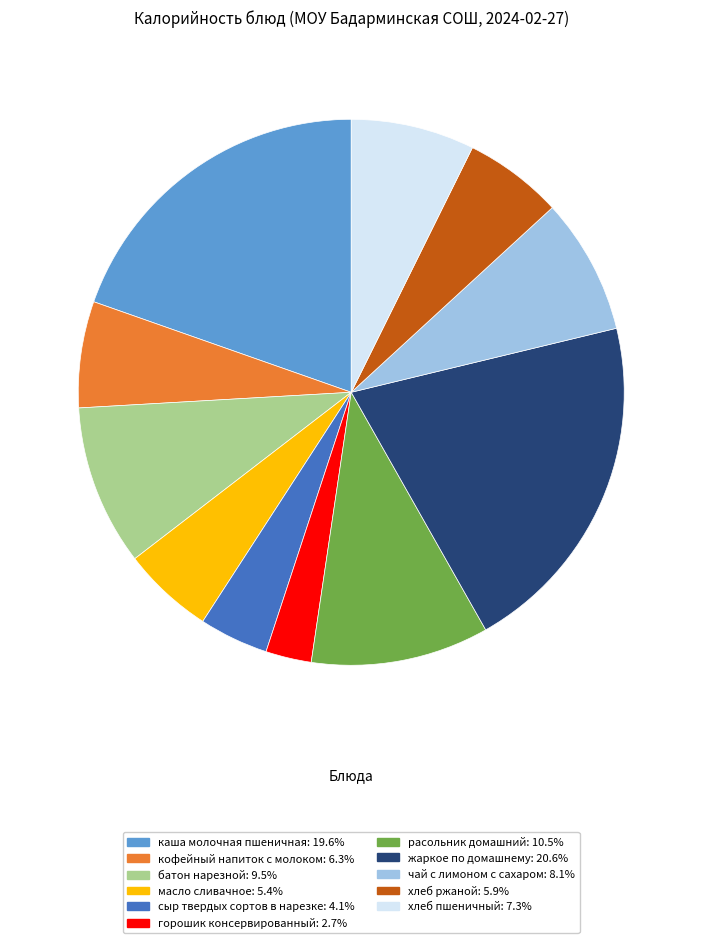

Is the sum of масло сливачное and расольник домашний greater than half?

No